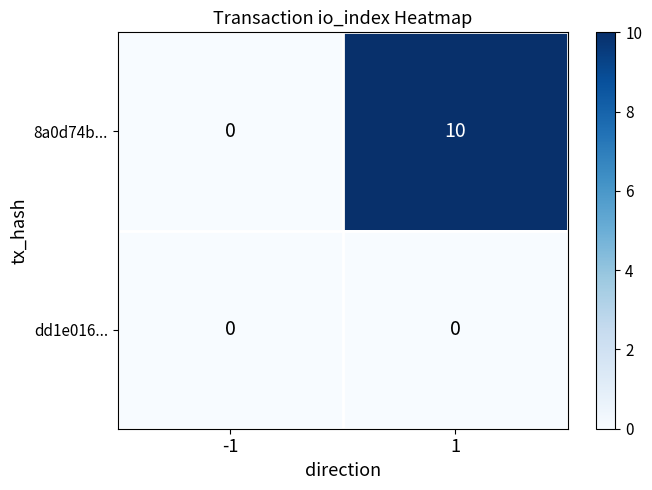

Is it true that 8a0d74b... equals 3 at 1?

False